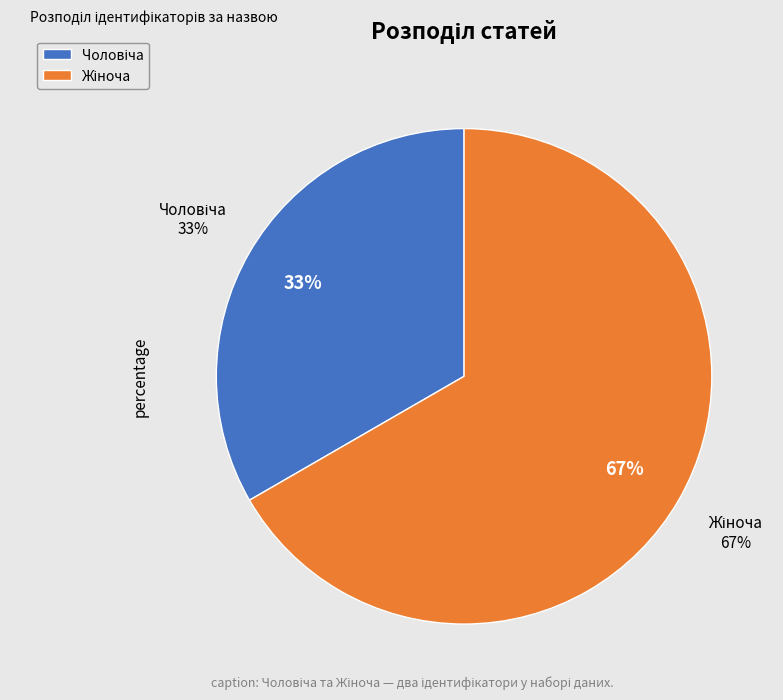

What percentage do Жіноча and Чоловіча together represent?

100.0%